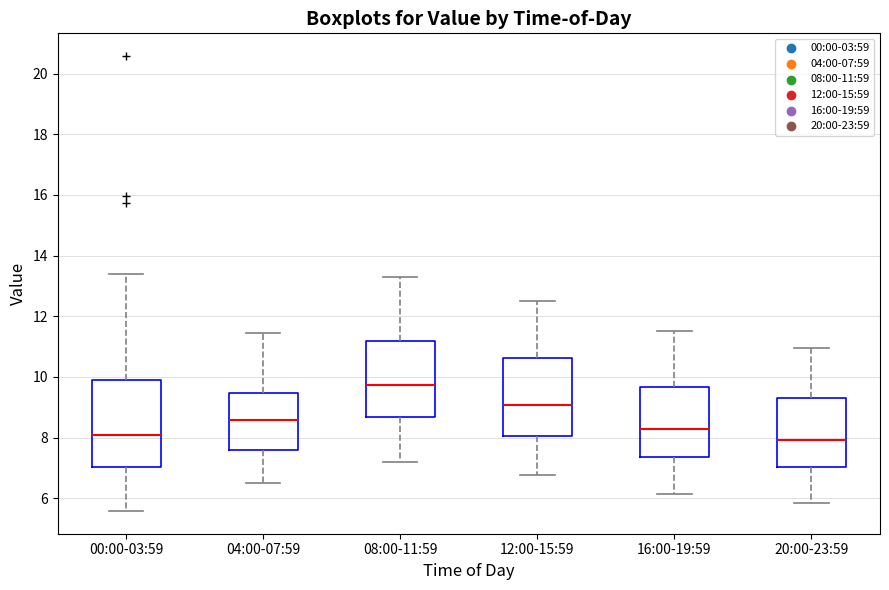

Reading left to right, read every box against the y-axis: the position of its median line, the range the box covers, and the ends of its whiskers. The values are not printed on the chart, so give them approximately, as read against the axis.

00:00-03:59: median 8.0, box 7.0 to 9.8, whiskers 5.6 to 13.4
04:00-07:59: median 8.6, box 7.6 to 9.4, whiskers 6.6 to 11.4
08:00-11:59: median 9.8, box 8.6 to 11.2, whiskers 7.2 to 13.4
12:00-15:59: median 9.0, box 8.0 to 10.6, whiskers 6.8 to 12.6
16:00-19:59: median 8.2, box 7.4 to 9.6, whiskers 6.2 to 11.6
20:00-23:59: median 8.0, box 7.0 to 9.4, whiskers 5.8 to 11.0